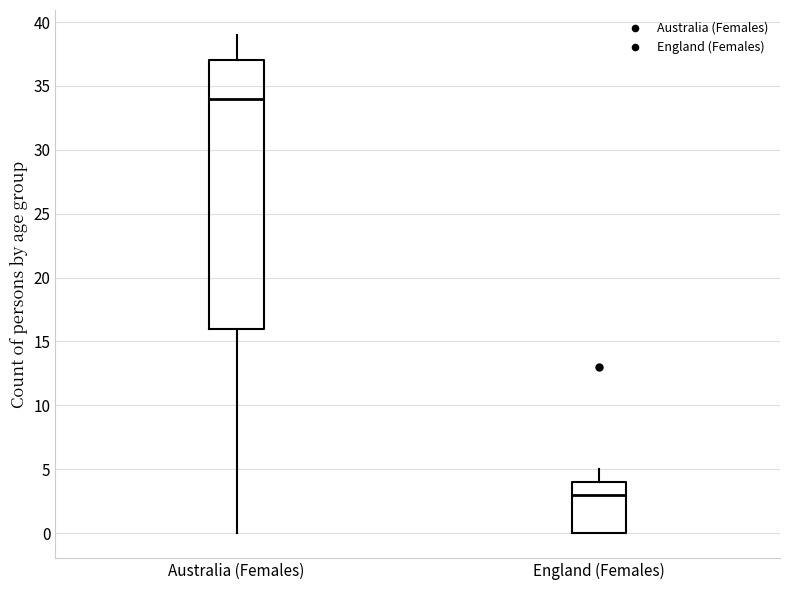

Which box has the lowest median line?

England (Females)